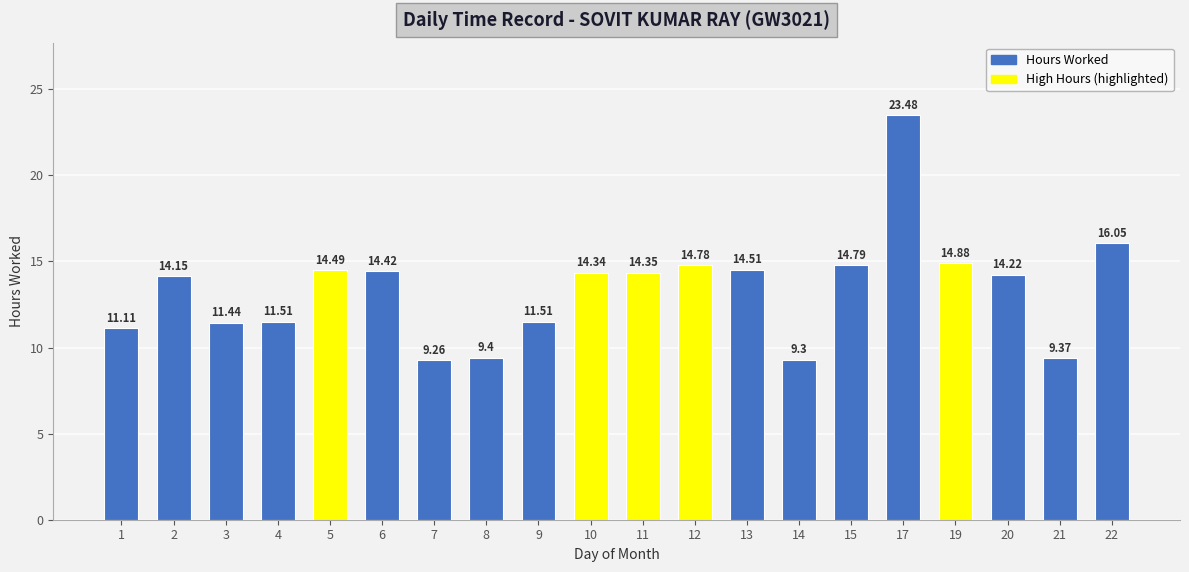

Where does the data first go above 14?

2